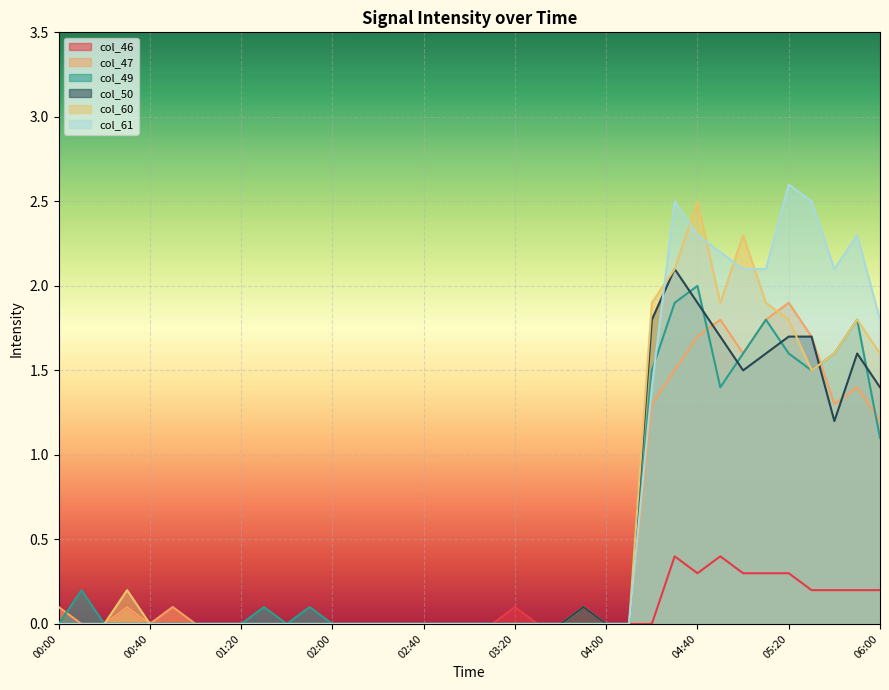

How many data points does each series have?

37